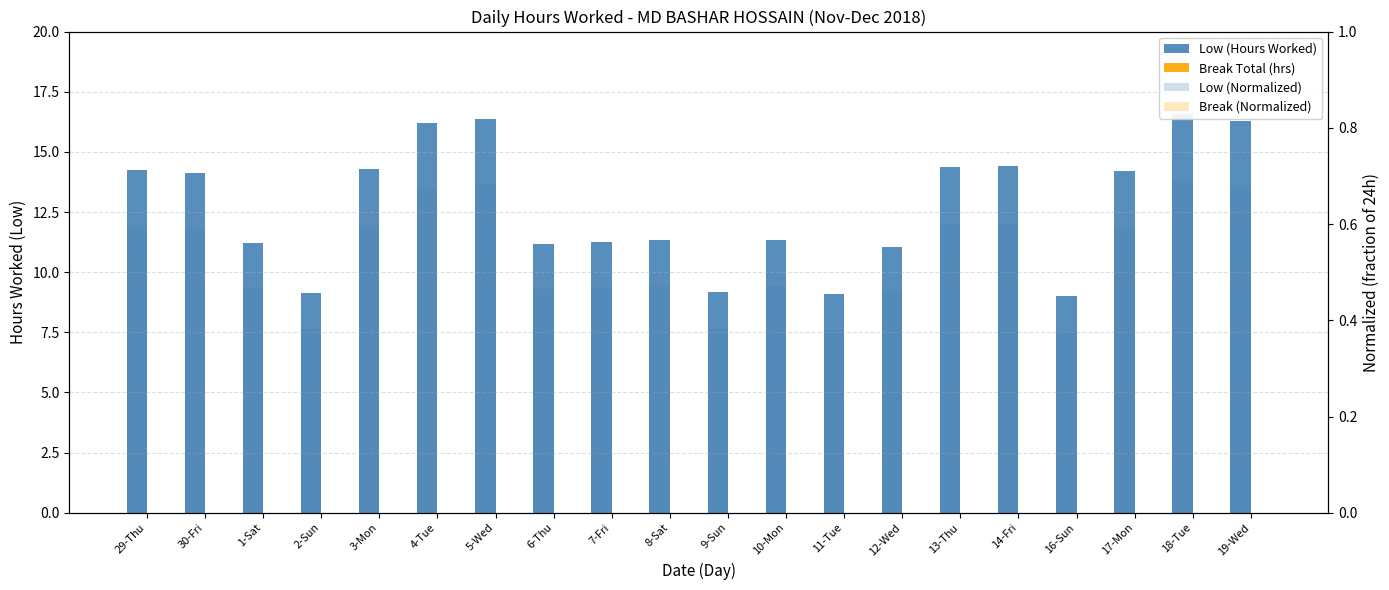

Between 5-Wed and 8-Sat, which is larger?

5-Wed